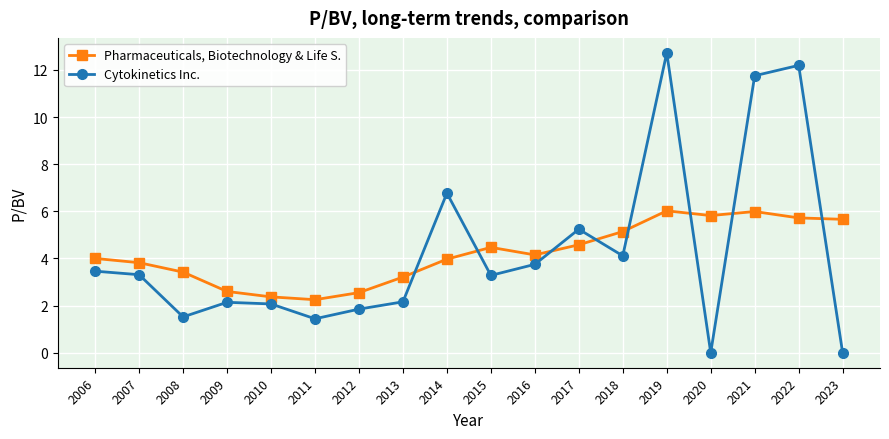

Is this an area chart (filled region under the line)?

No